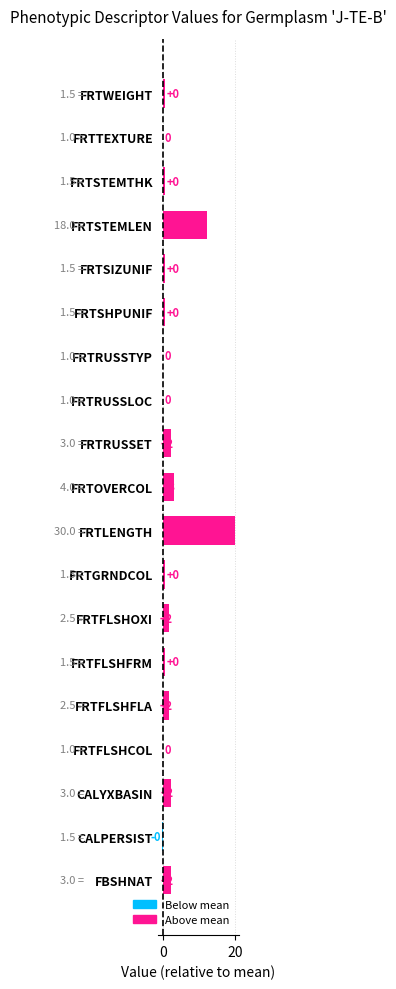

At which category does the chart reach its peak across all series?

FRTLENGTH